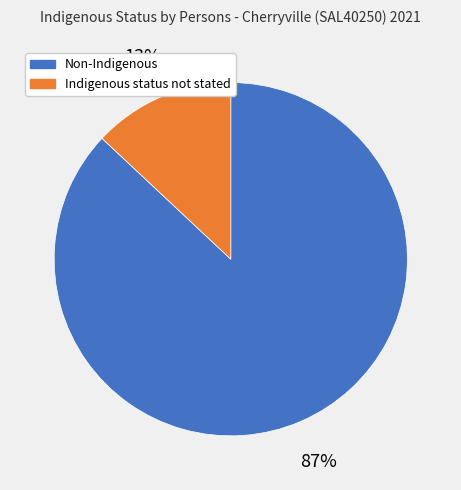

To the nearest percent, what is the difference between the largest and smallest slice percentages?

74%